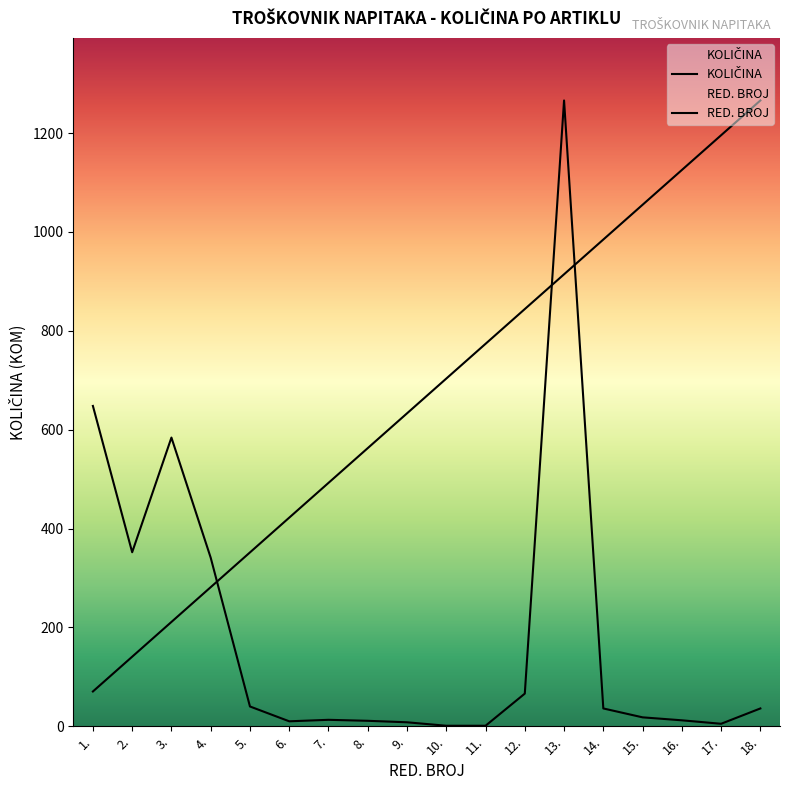

At which category is the sum across all series the highest?

13.